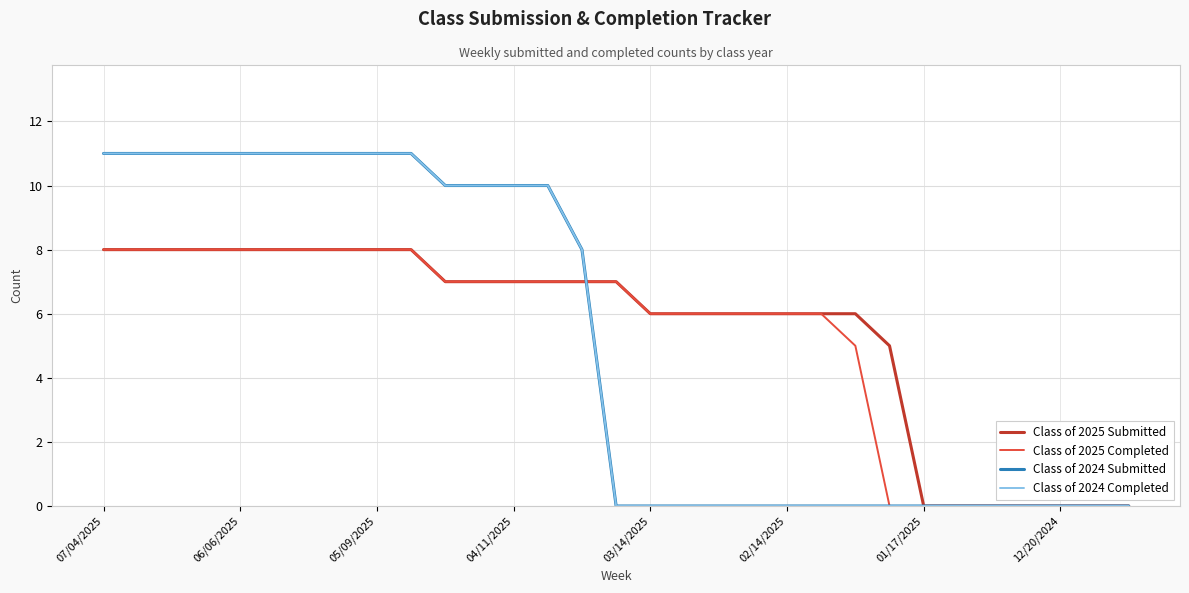

Is this an area chart (filled region under the line)?

No